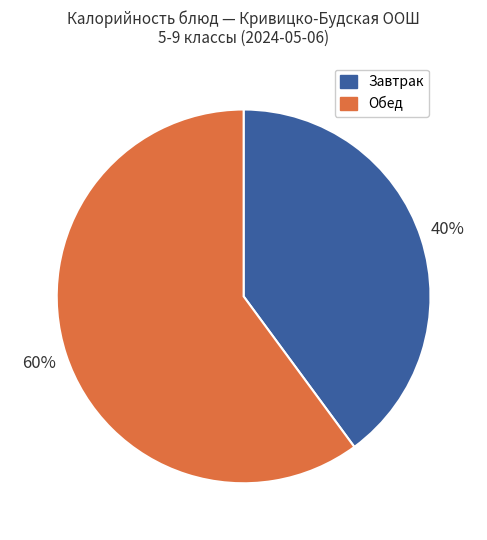

Is there a majority slice in this chart?

Yes